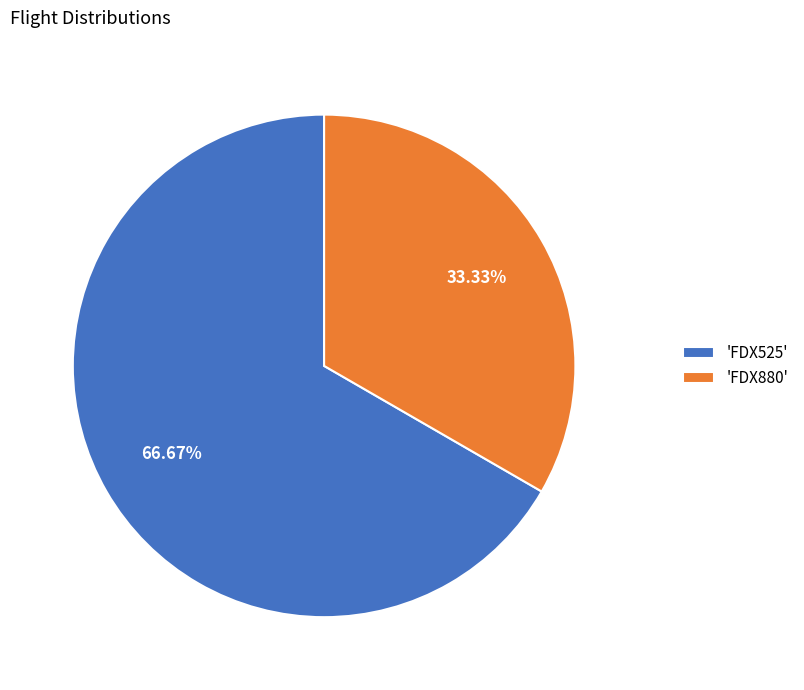

Is the sum of 'FDX525' and 'FDX880' greater than half?

Yes